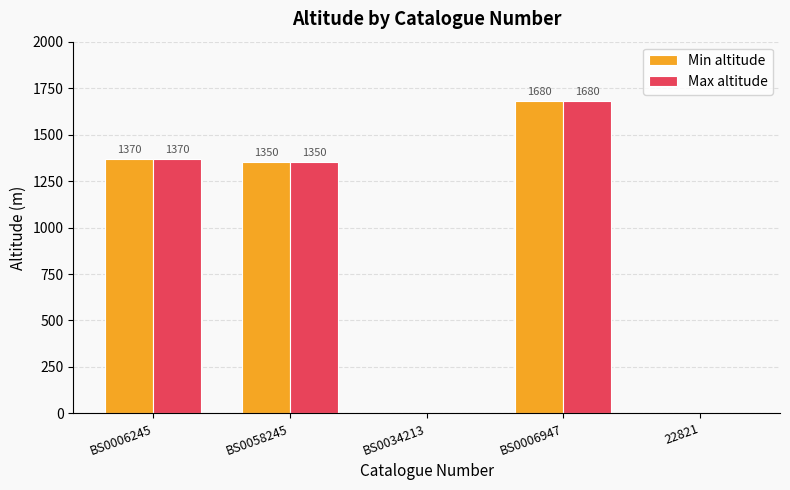

What is the average value of the Min altitude series?

880